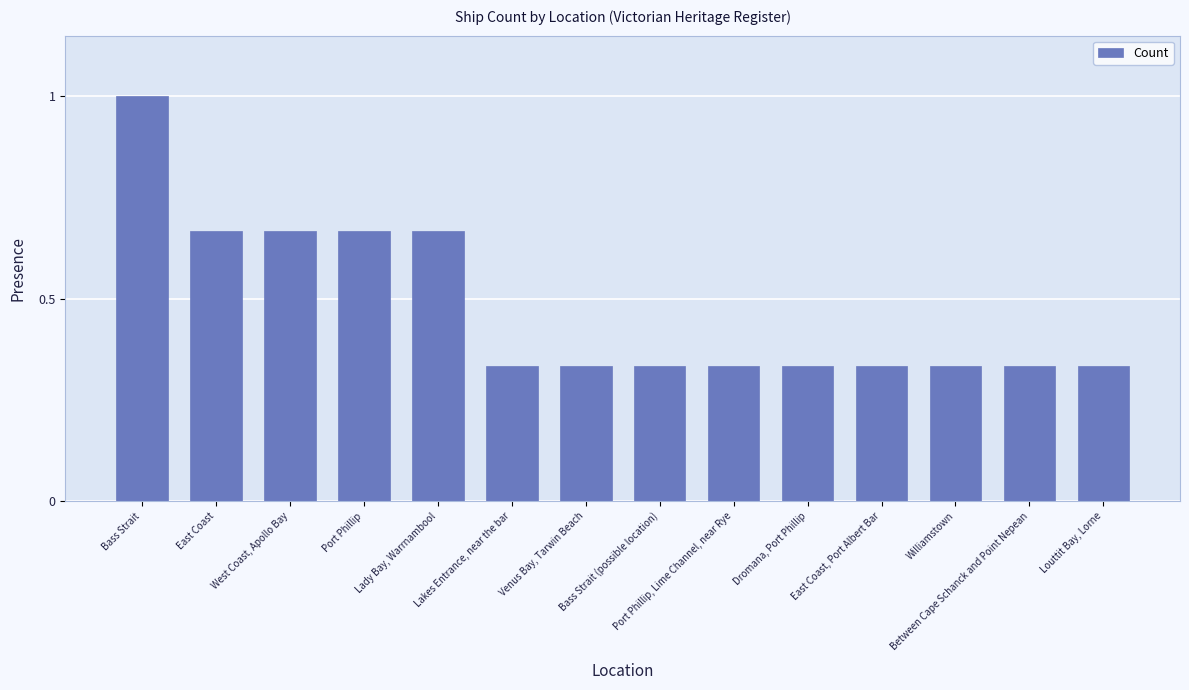

True or false: the data shows 0.6 at Bass Strait (possible location).

False